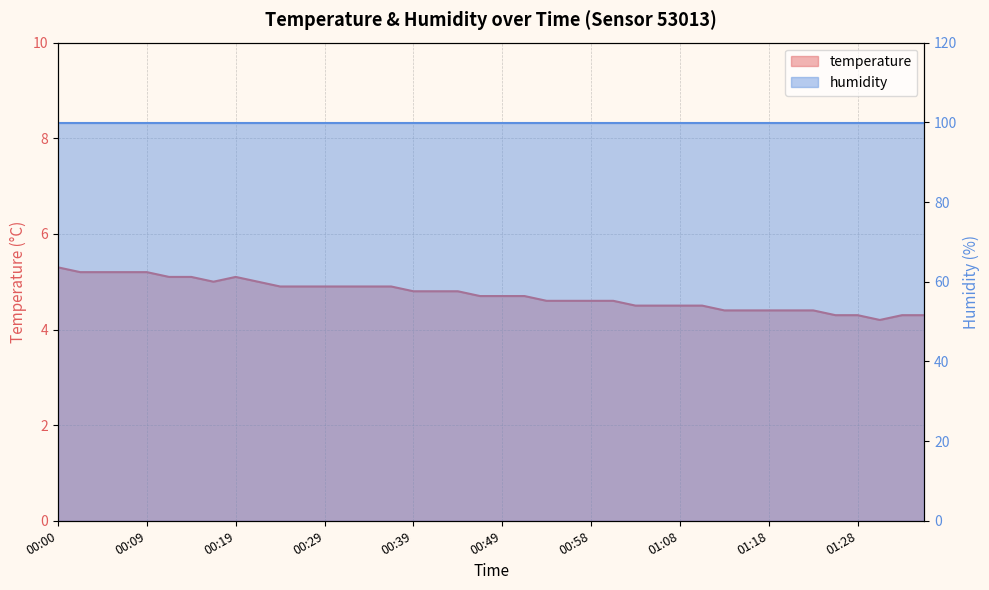

How many points are lower than both their immediate neighbors (excluding endpoints)?

2